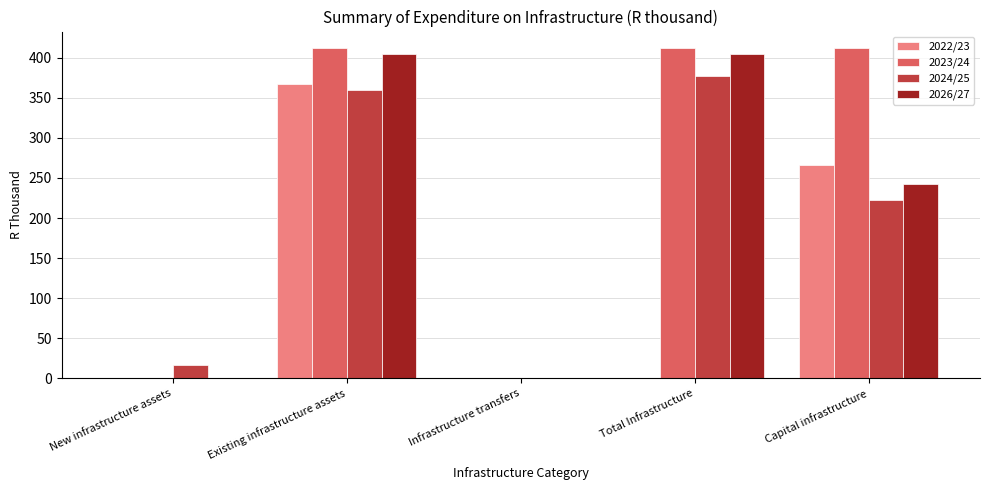

Which series changed the most between Total Infrastructure and Capital infrastructure?

2022/23